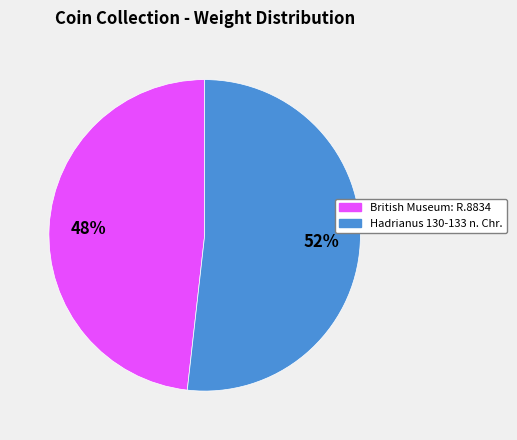

What is the largest slice in the pie chart?

Hadrianus 130-133 n. Chr.